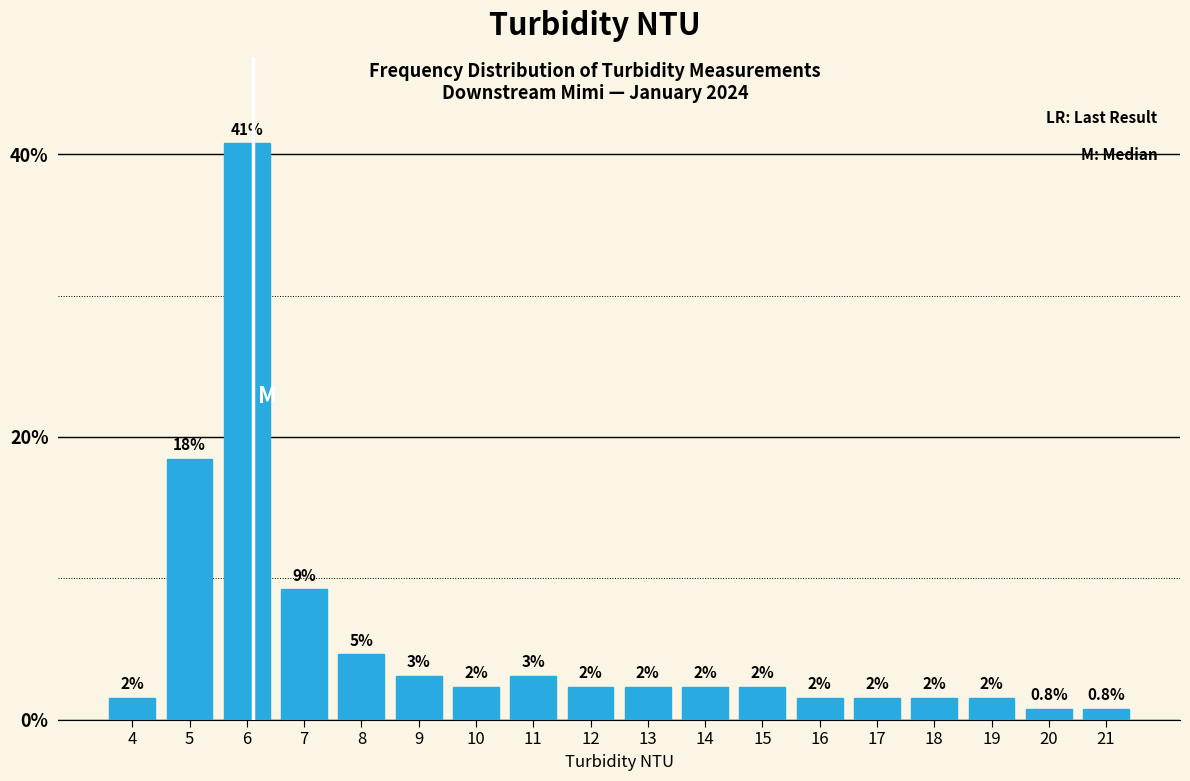

Are the bars horizontal?

No